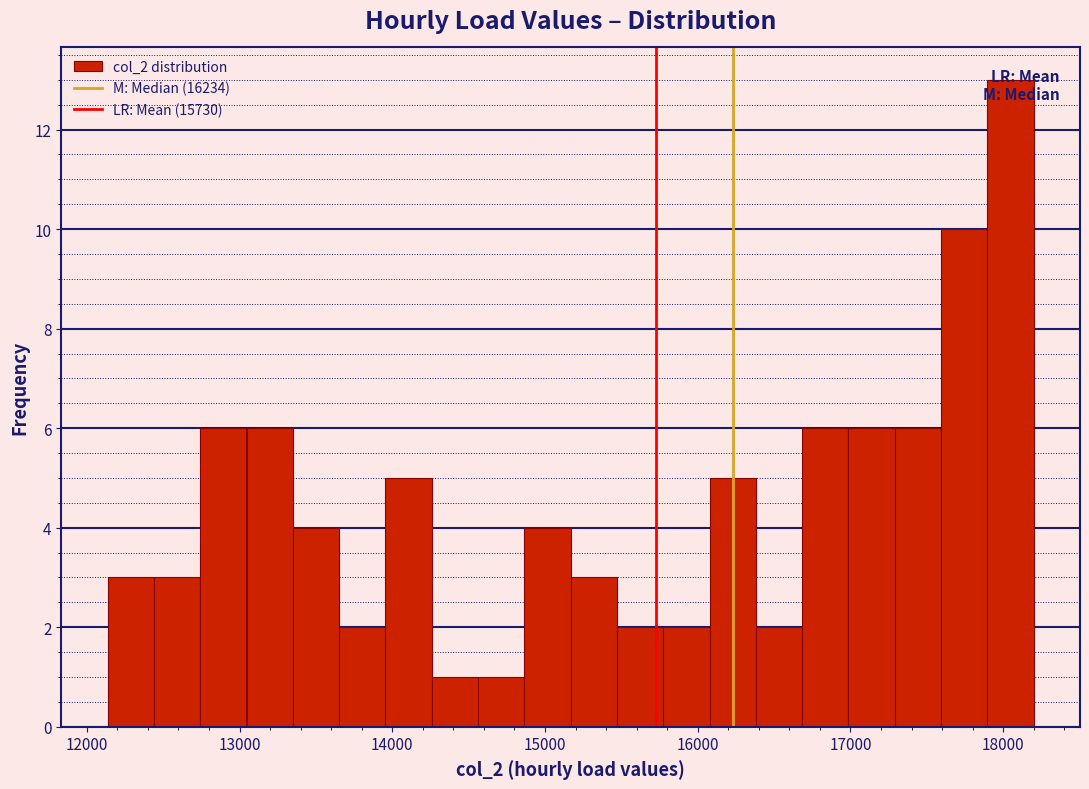

Around what value on the x-axis is the tallest bar? Give the approximate position of its centre, as read against the axis.

18000